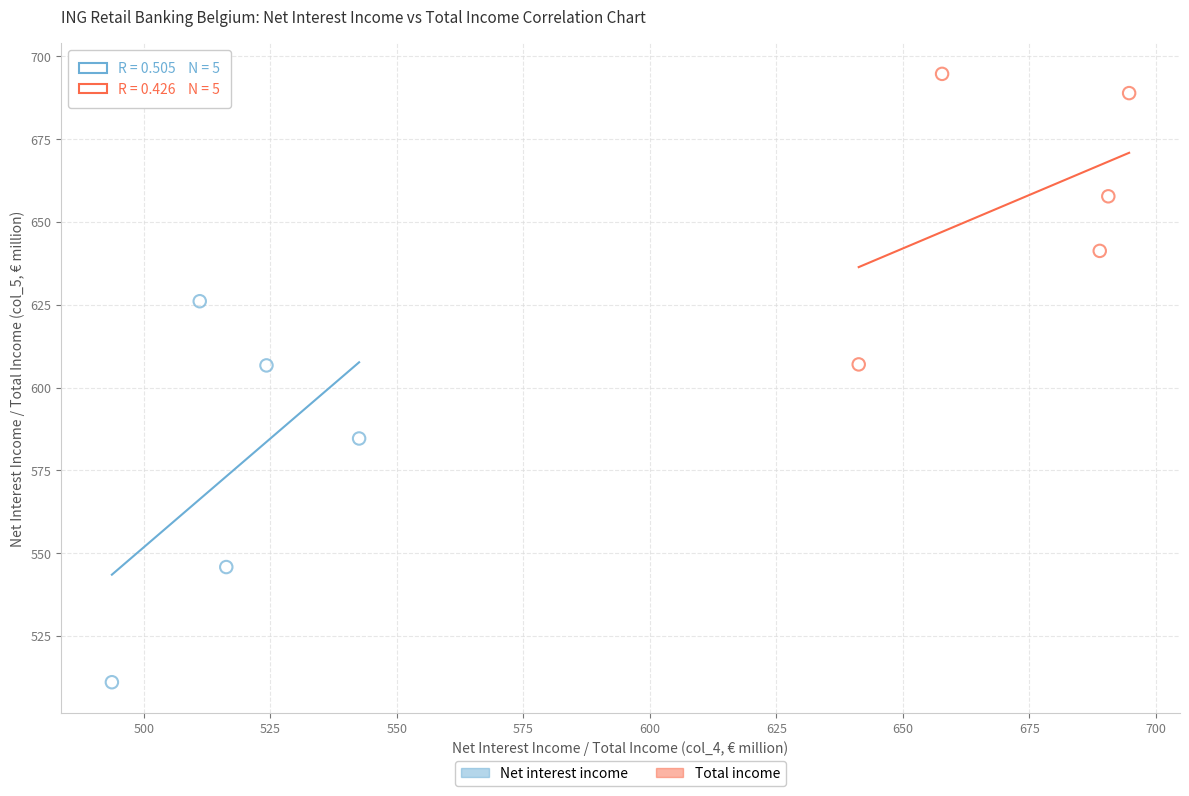

Which series has the widest spread of Y values?

Net interest income